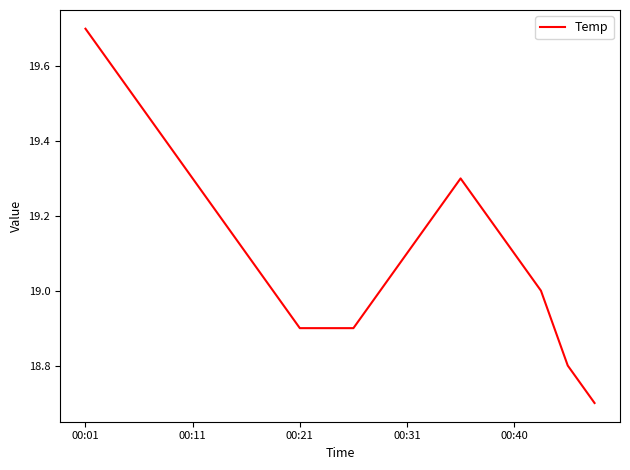

What is the minimum value shown in the chart?

18.7